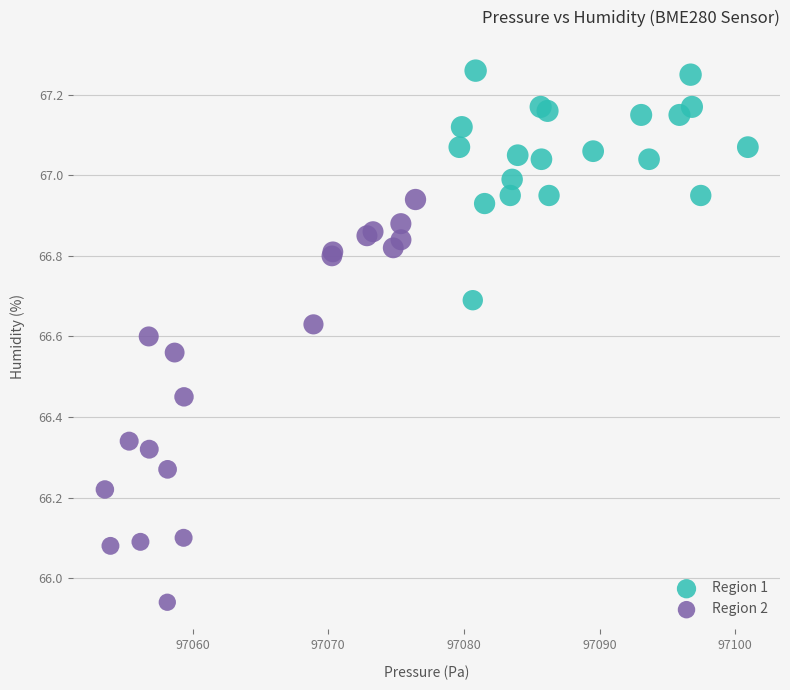

Which series reaches the maximum Y coordinate?

Region 1